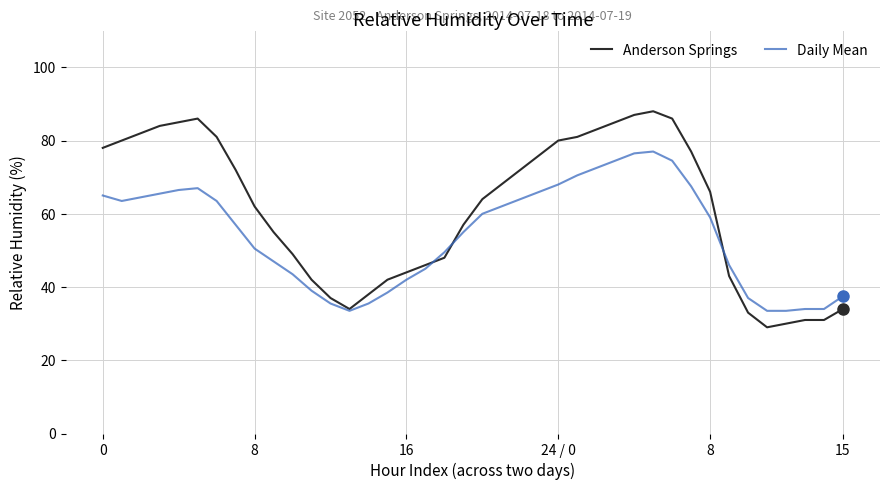

Which series has the largest range (max minus min)?

Anderson Springs